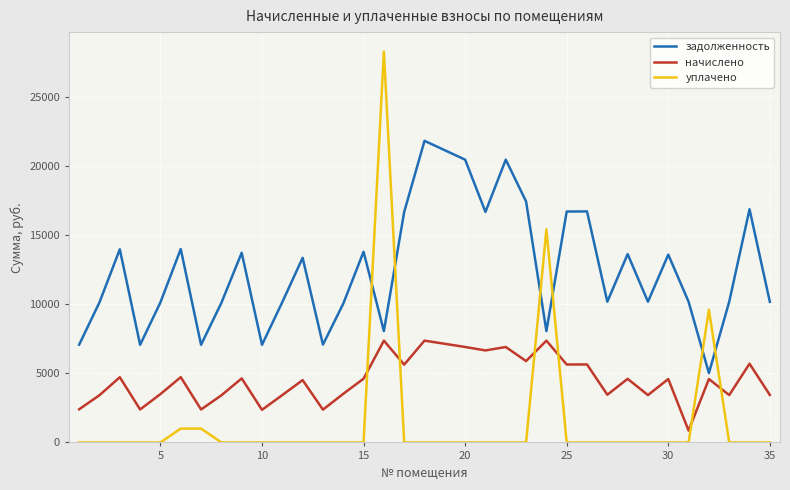

What are all the series names shown in the legend?

задолженность, начислено, уплачено